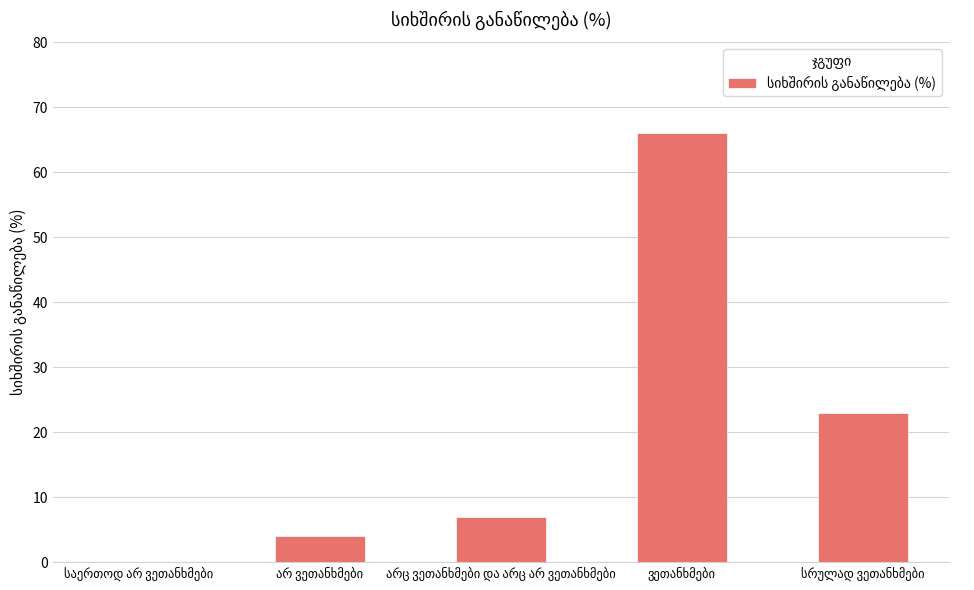

What is the greatest value displayed?

66